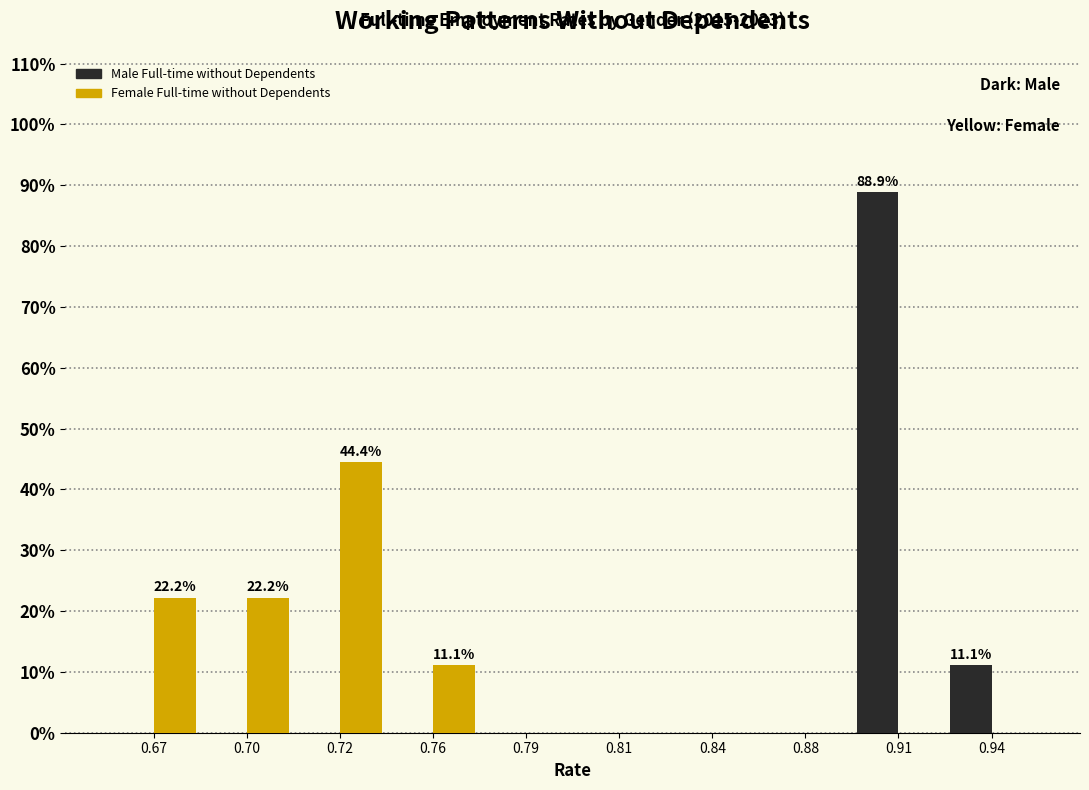

Reading left to right, extract all data points from this chart.

Male Full-time without Dependents: 0.67=0.0	0.70=0.0	0.72=0.0	0.76=0.0	0.79=0.0	0.81=0.0	0.84=0.0	0.88=0.0	0.91=88.9	0.94=11.1
Female Full-time without Dependents: 0.67=22.2	0.70=22.2	0.72=44.4	0.76=11.1	0.79=0.0	0.81=0.0	0.84=0.0	0.88=0.0	0.91=0.0	0.94=0.0